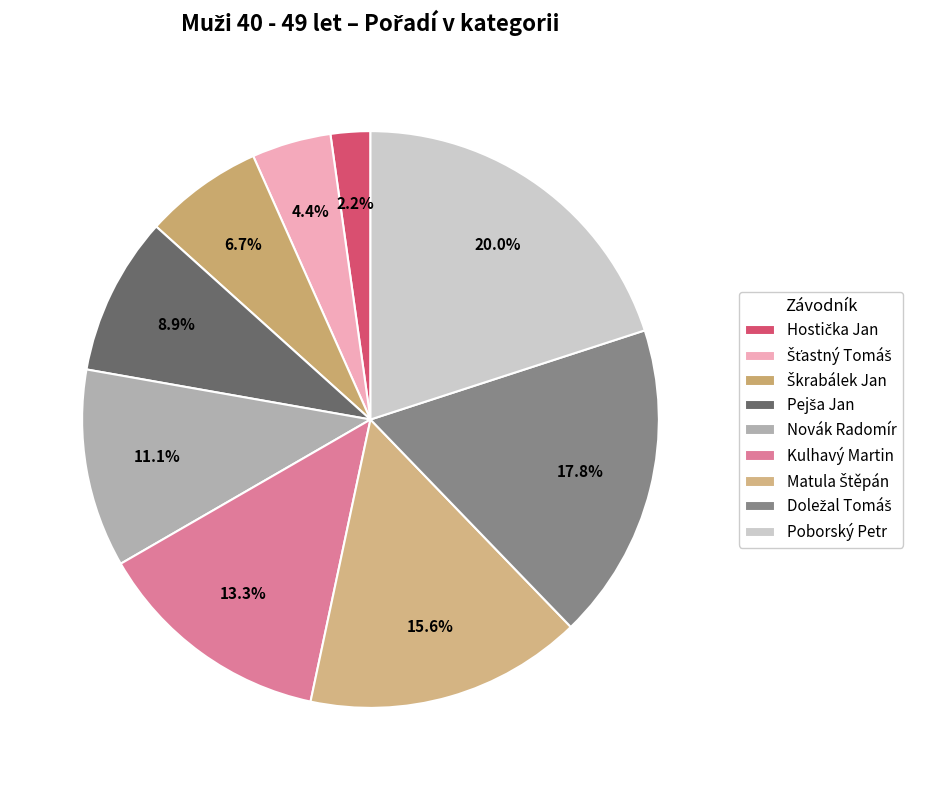

How many segments does this pie chart have?

9